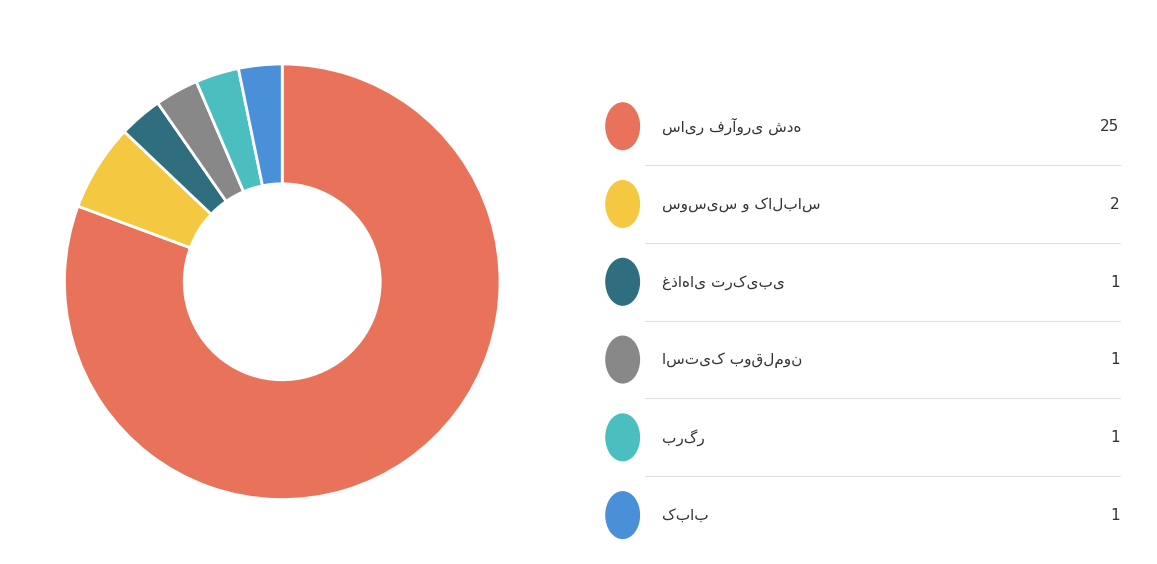

Does any single category account for the majority?

Yes